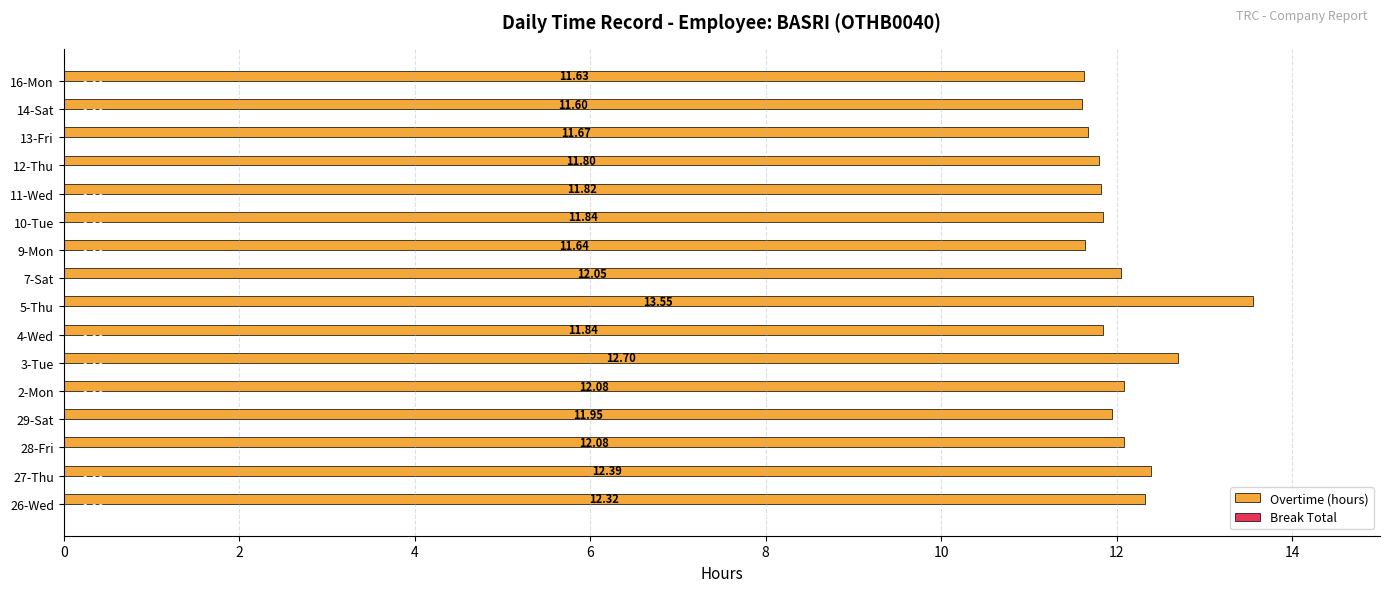

What is the difference between the maximum and second lowest values?

1.9